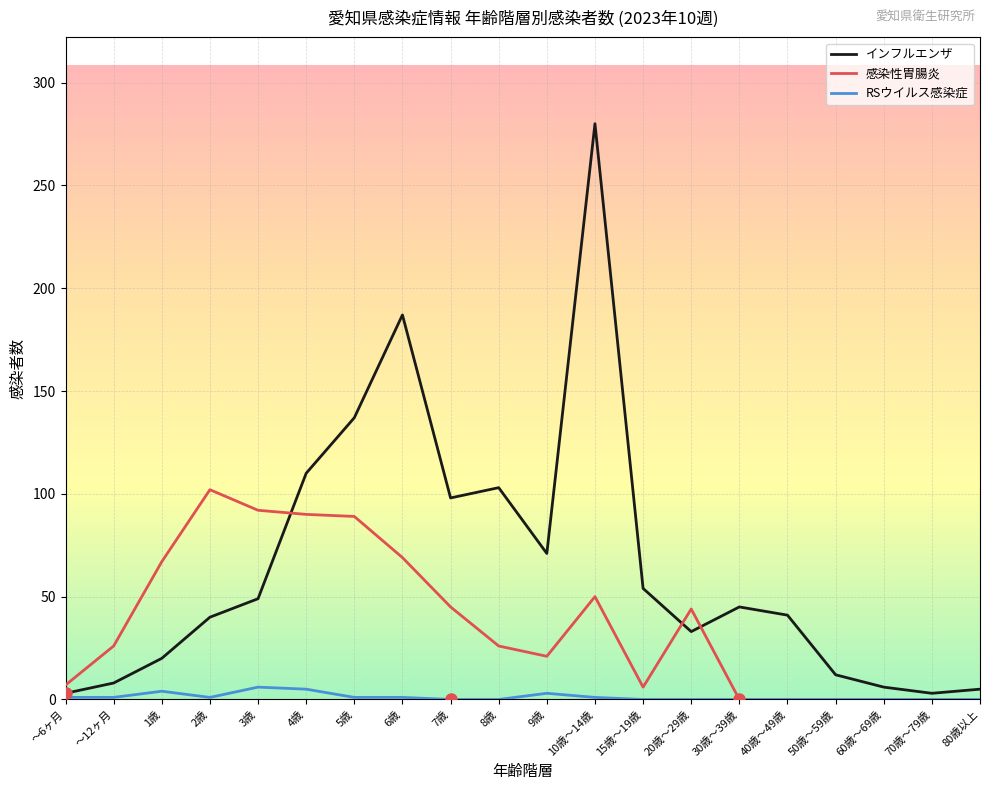

Which series has the largest range (max minus min)?

インフルエンザ